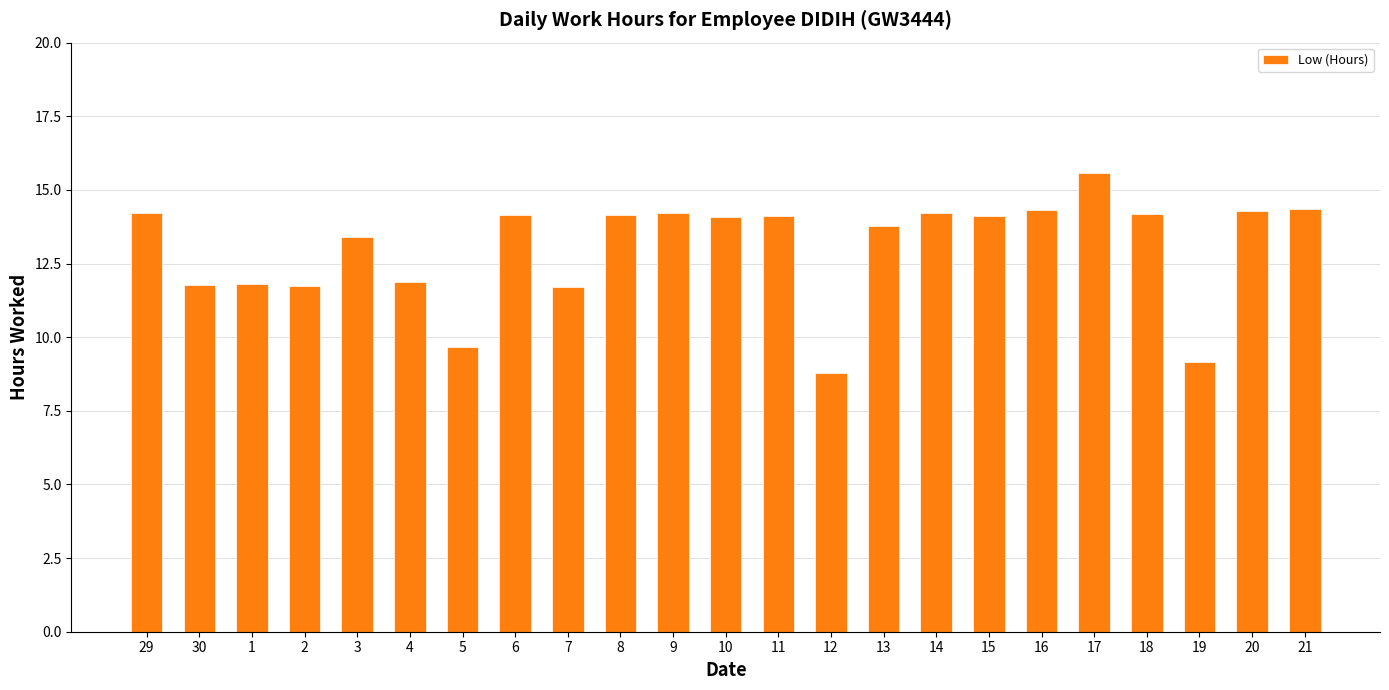

What is the label of the 8th bar from the right?

14